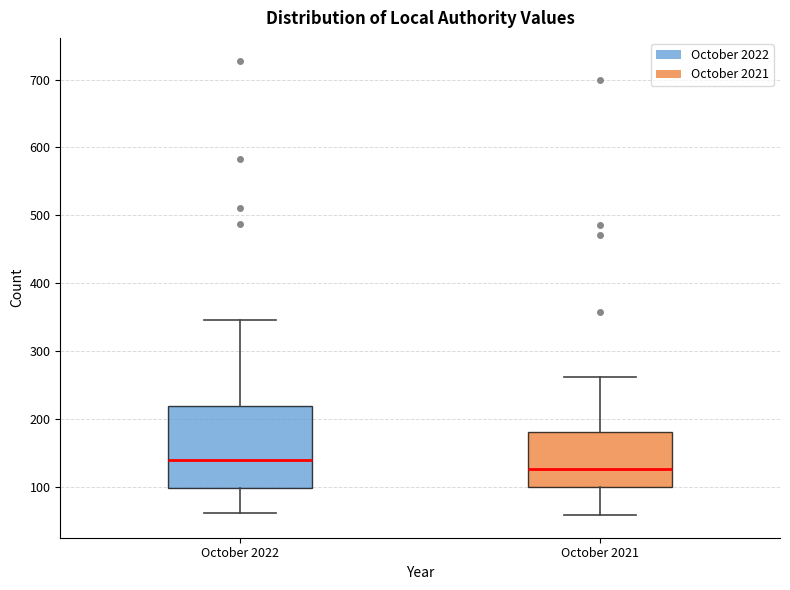

Reading left to right, transcribe this box plot: for each box, give where its median line is, the range the box spans, and where its two whiskers end, as read against the y-axis. The values are not printed on the chart, so give them approximately, as read against the axis.

October 2022: median 140, box 100 to 220, whiskers 60 to 350
October 2021: median 130, box 100 to 180, whiskers 60 to 260